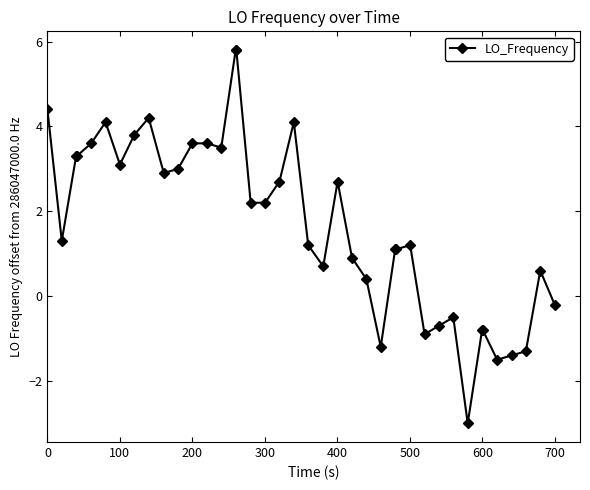

True or false: there are more than 1 points higher than both neighbors.

True